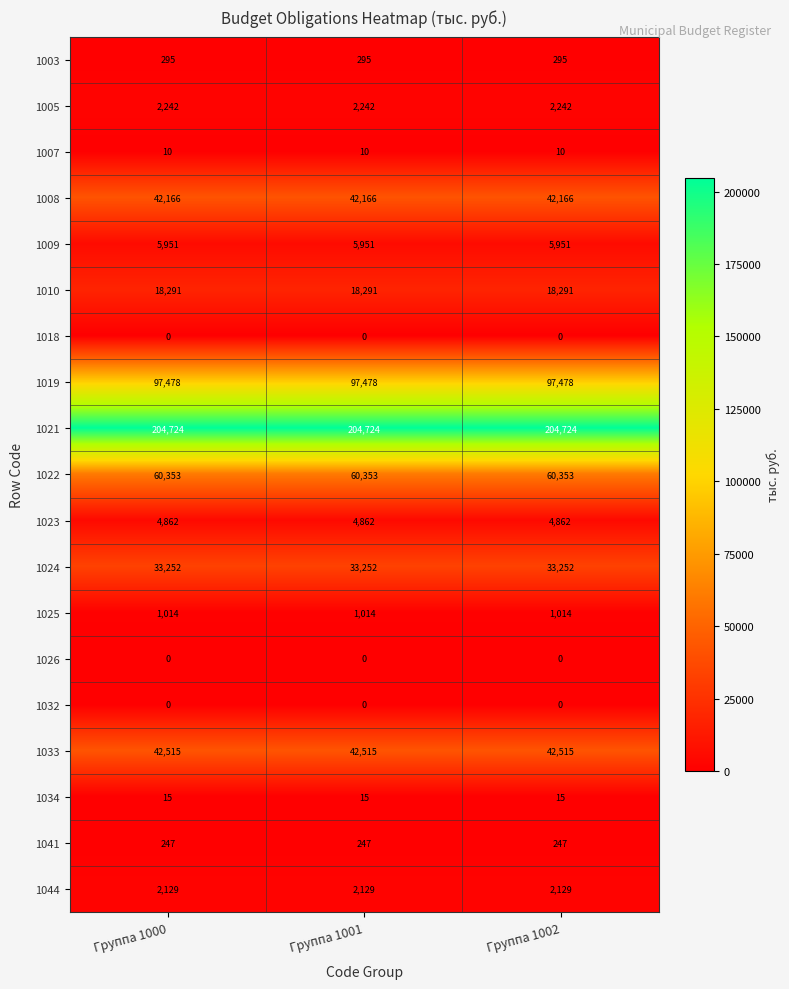

Which series has the largest total across all categories?

1021